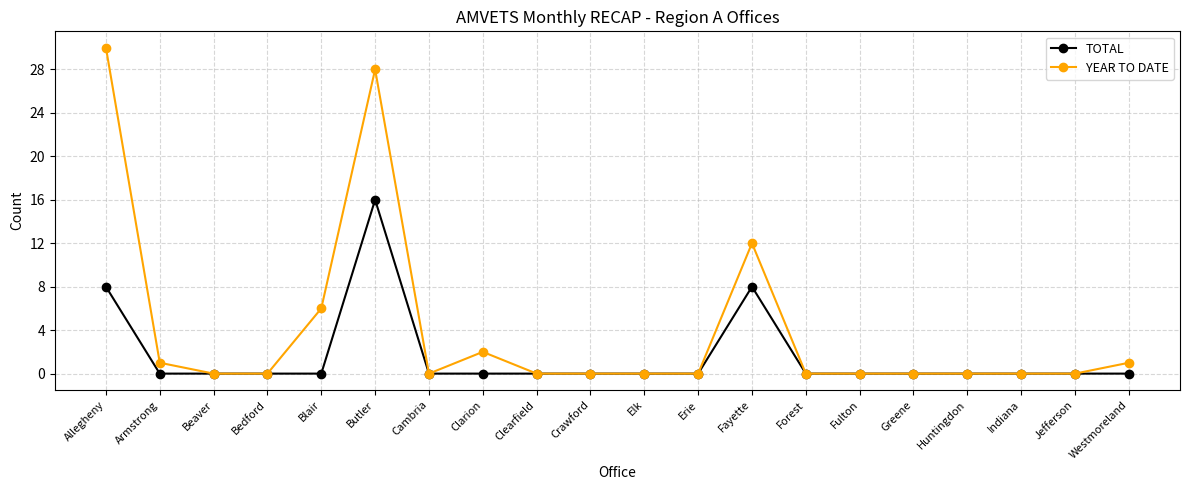

True or false: TOTAL has more than 0 points higher than both neighbors.

True